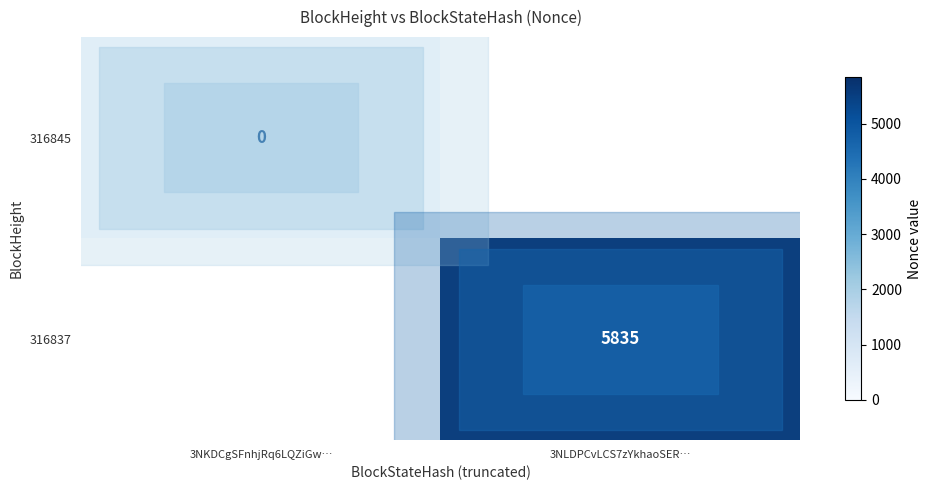

Is the value of 316837 at 3NLDPCvLCS7zYkhaoSER… greater than the value of 316845 at 3NKDCgSFnhjRq6LQZiGw…?

Yes